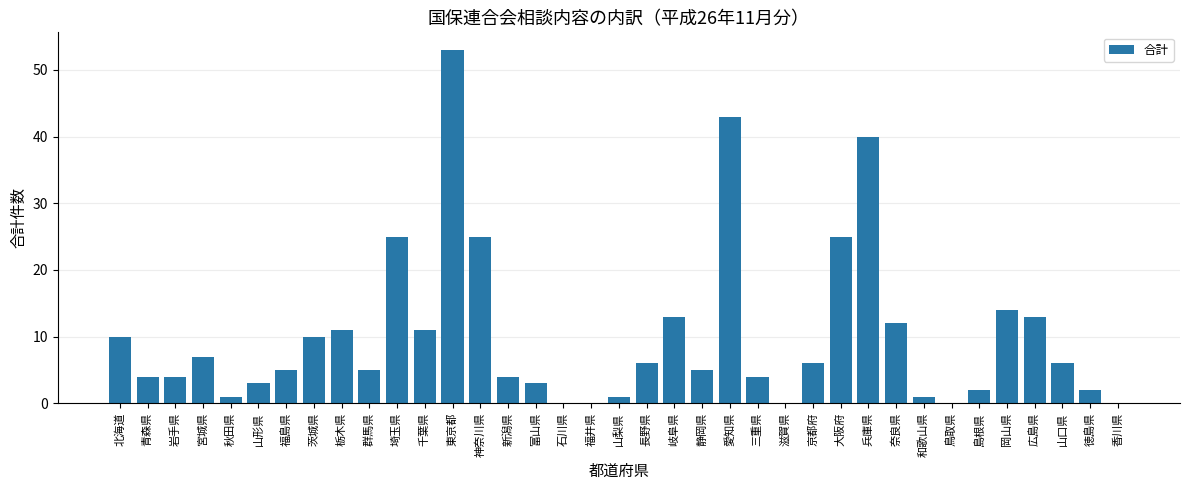

At which category does the chart reach its peak across all series?

東京都